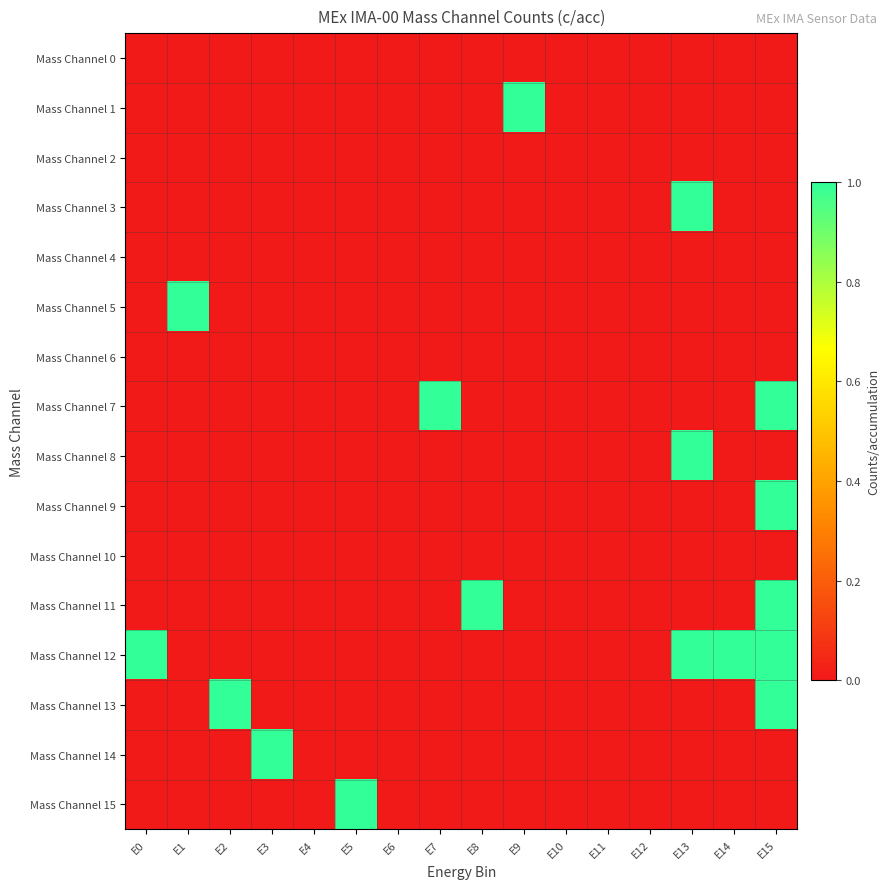

Which category has the lowest value across all series?

E0